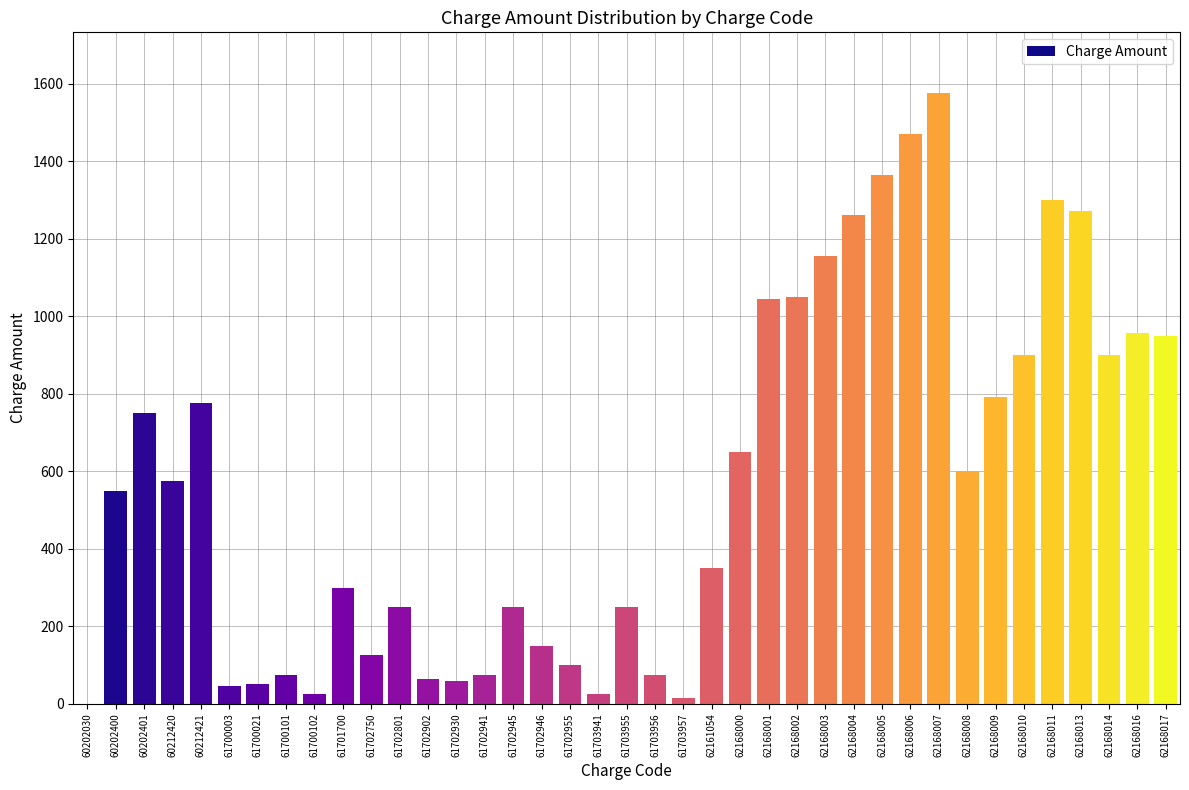

What value does the data have at 61702801?

250.0